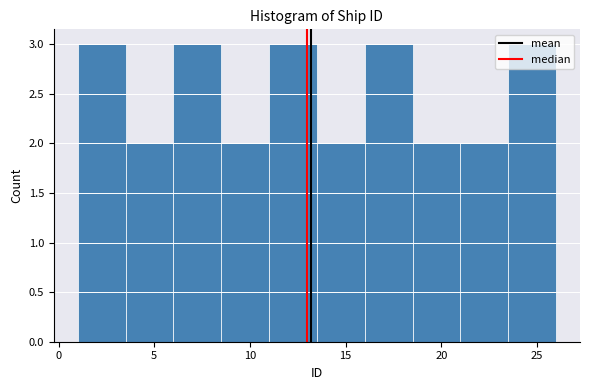

How tall is the bar that spans 18.5 to 21.0 on the x-axis? The values are not printed on the chart, so give them approximately, as read against the axis.

2